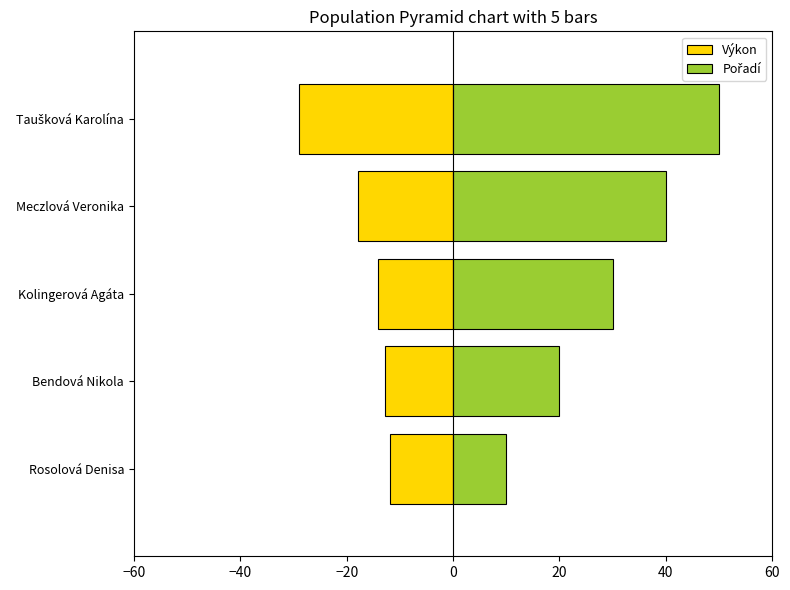

Rank the series by their average value, from highest to lowest.

Pořadí, Výkon